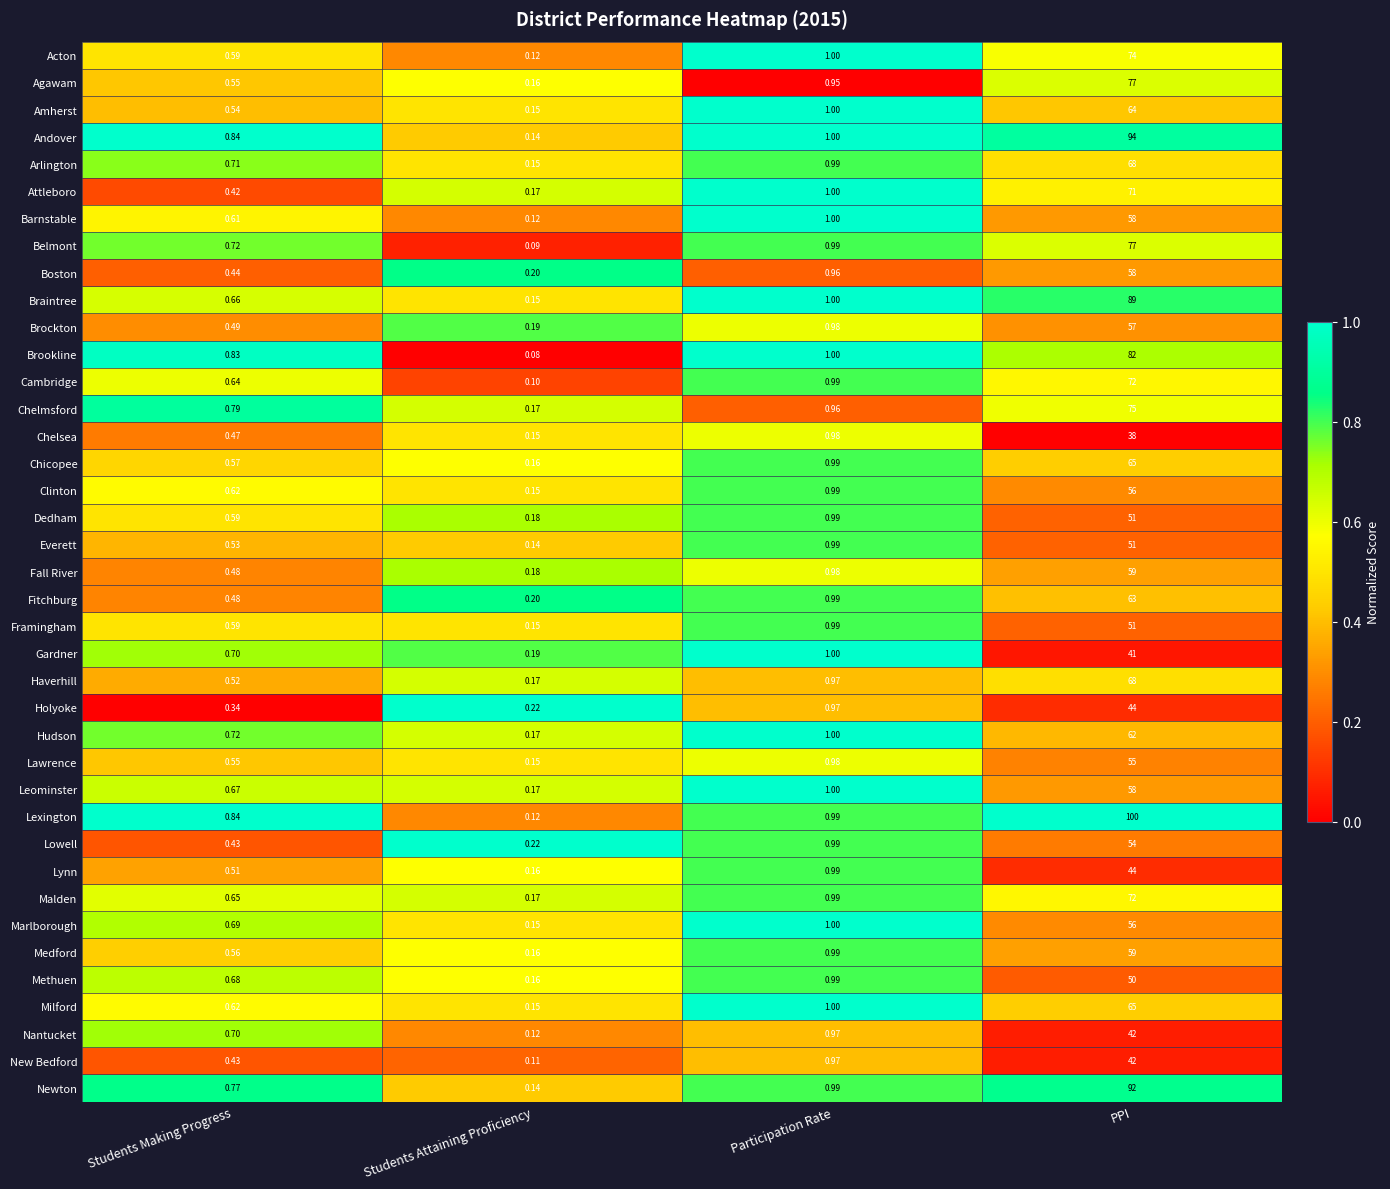

At which category is the sum across all series the highest?

PPI